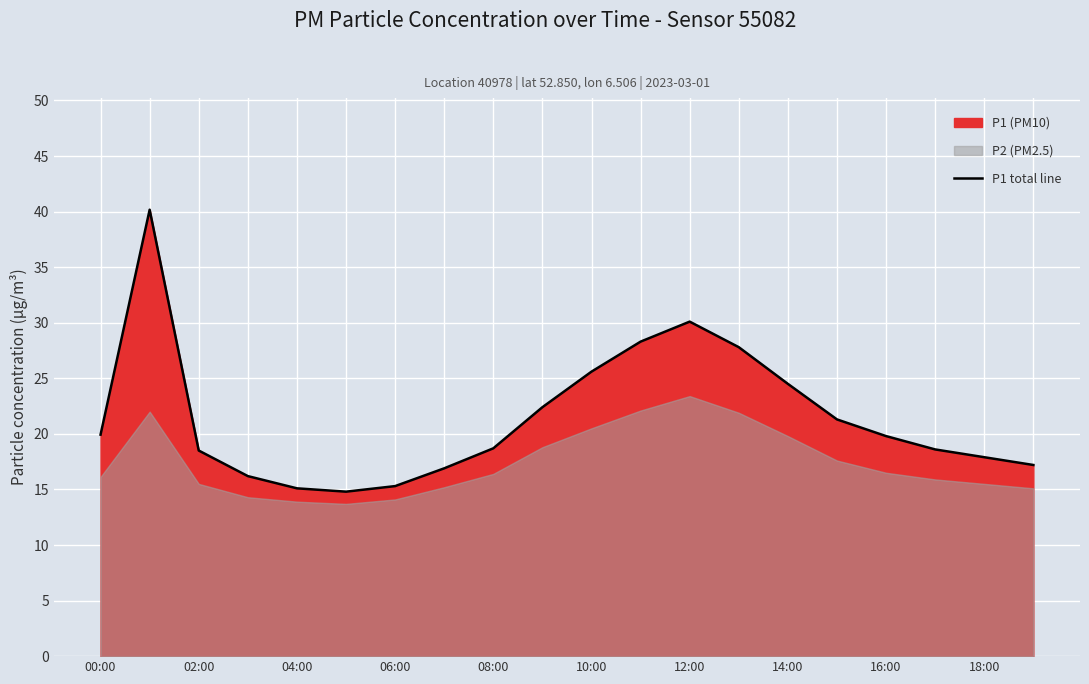

What is the value of the 19th point from the left?

17.9